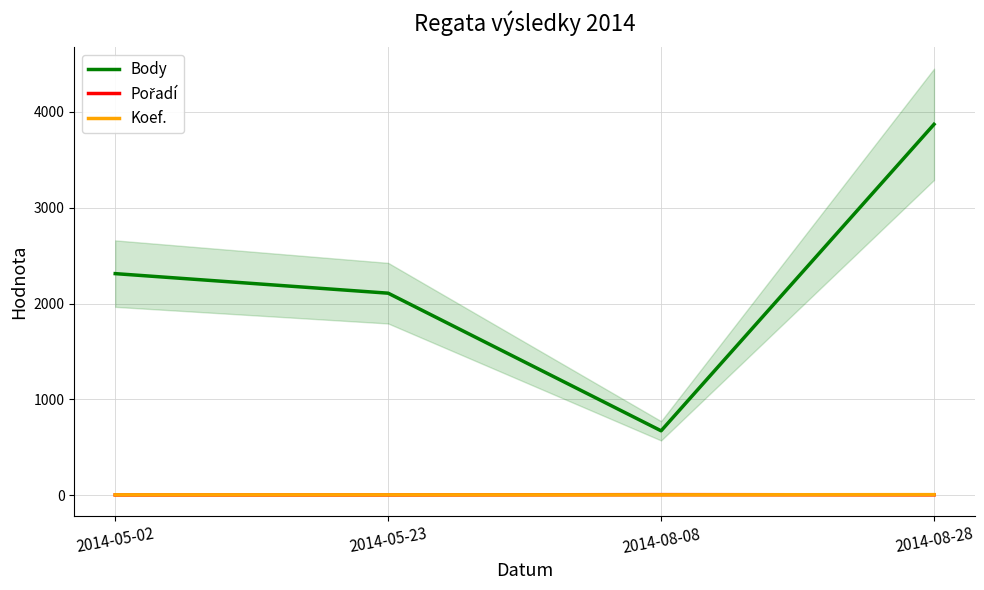

What is the difference between the Body values at 2014-05-23 and 2014-08-28?

1762